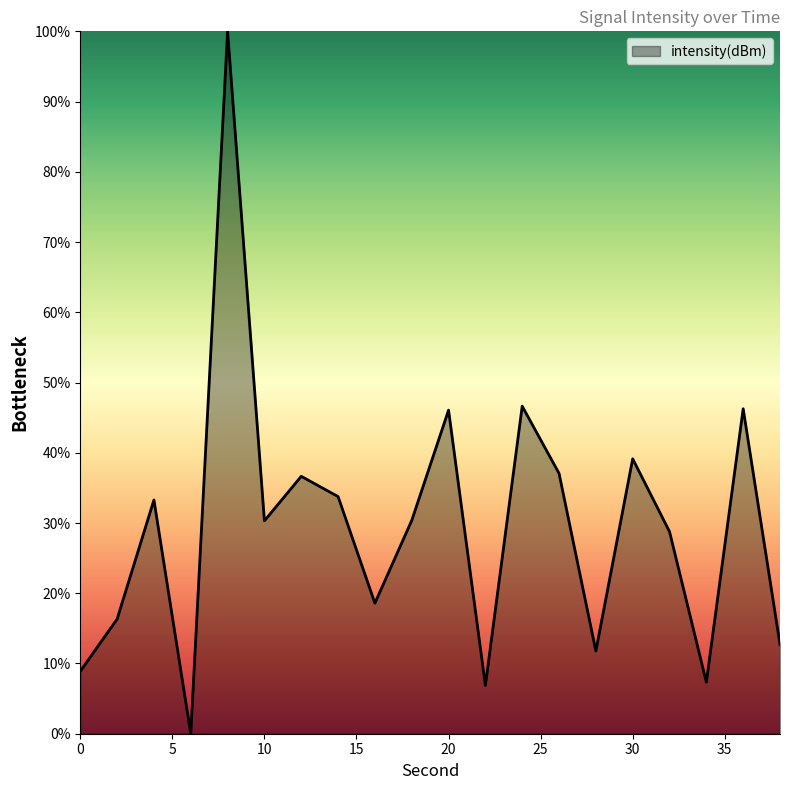

How many lines are shown in the chart?

1